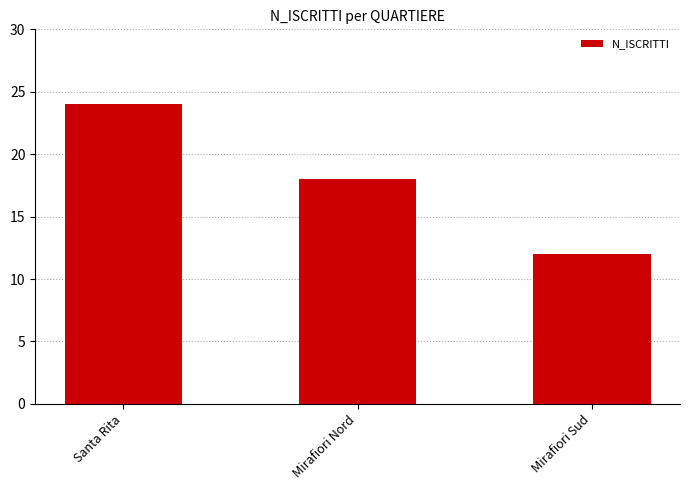

Rank the categories by value from lowest to highest.

Mirafiori Sud, Mirafiori Nord, Santa Rita